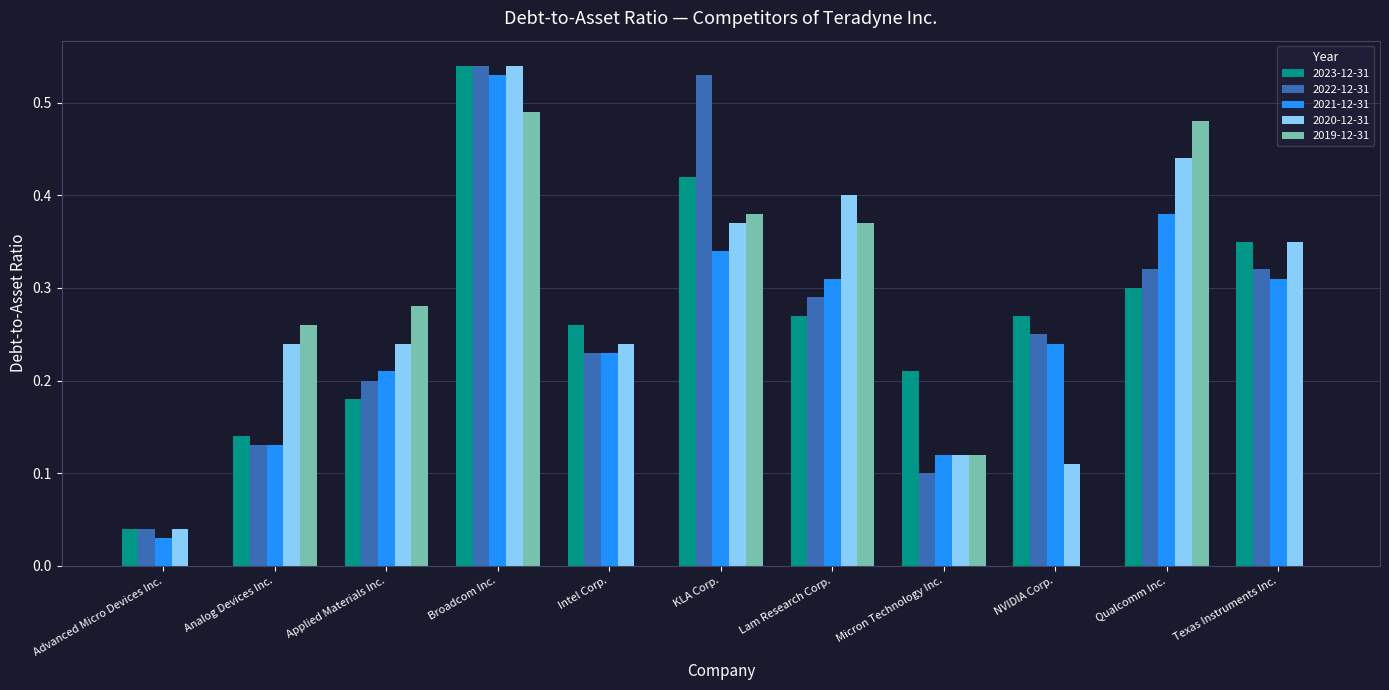

Which series has the largest total across all categories?

2020-12-31